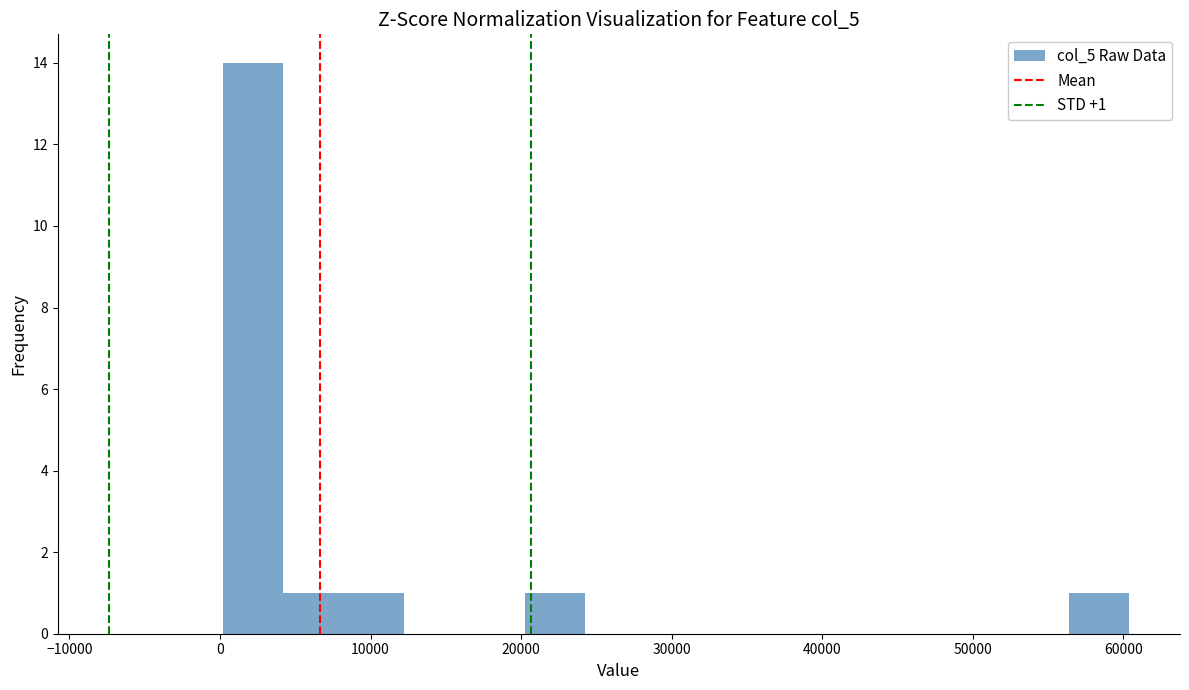

Which range on the x-axis has the tallest bar?

0 to 4000